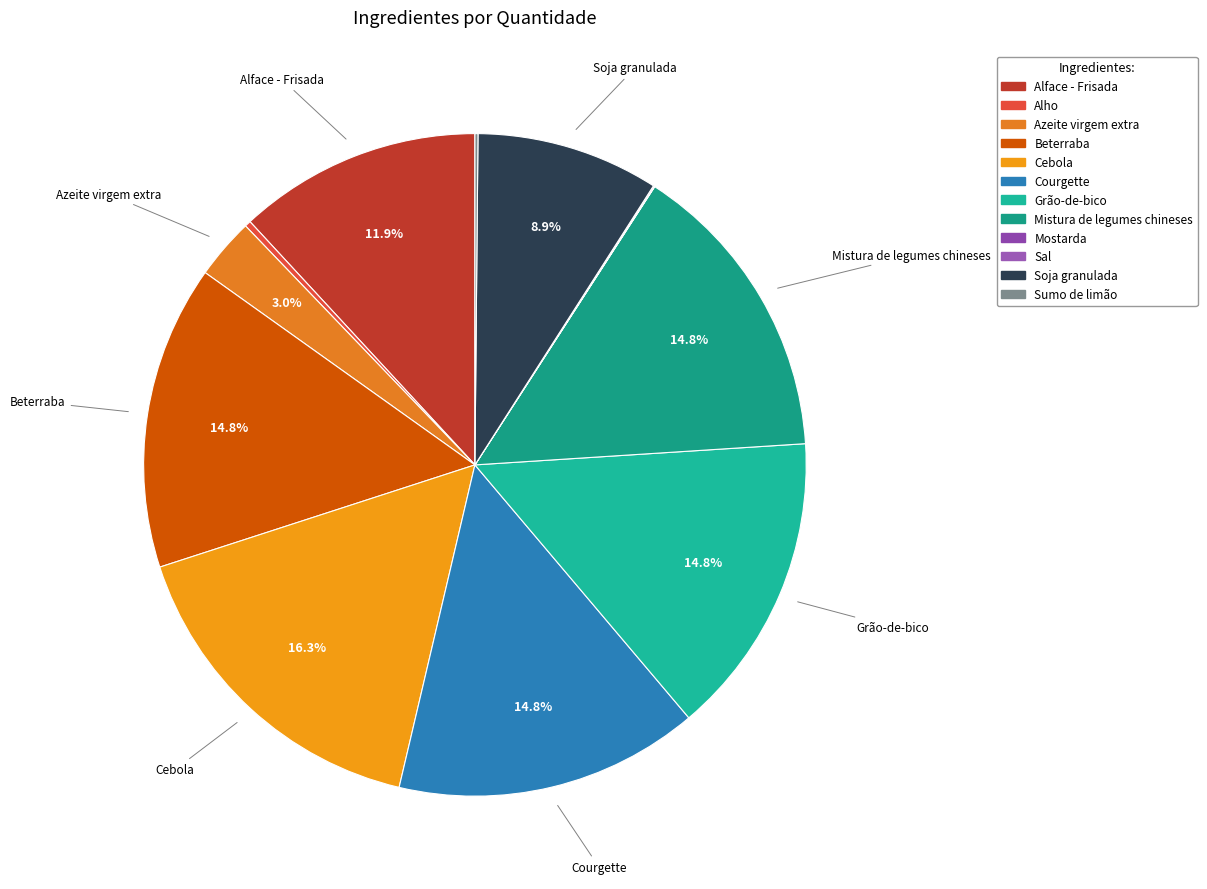

To the nearest percent, what is the average slice percentage?

8%